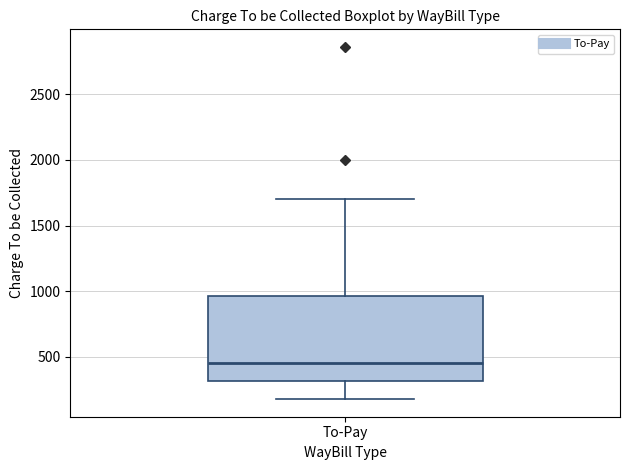

Read this box plot against the y-axis: the position of the median line, the range covered by the box, and the ends of both whiskers. The values are not printed on the chart, so give them approximately, as read against the axis.

median 450, box 300 to 950, whiskers 200 to 1700